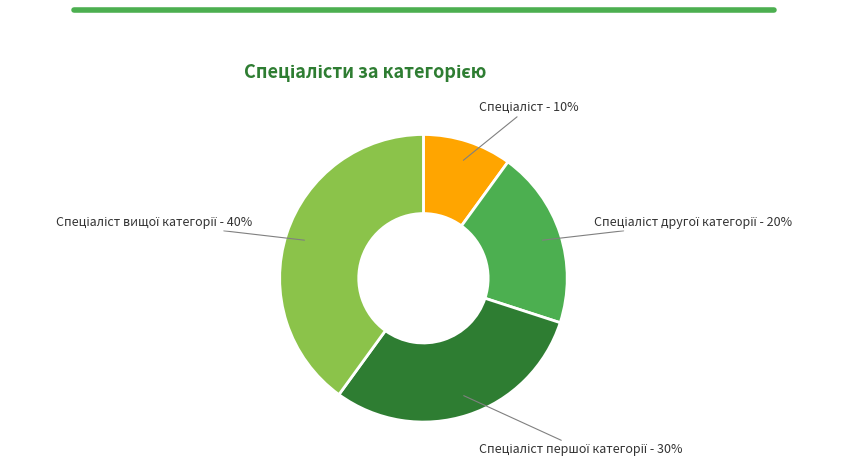

Does any single category account for the majority?

No